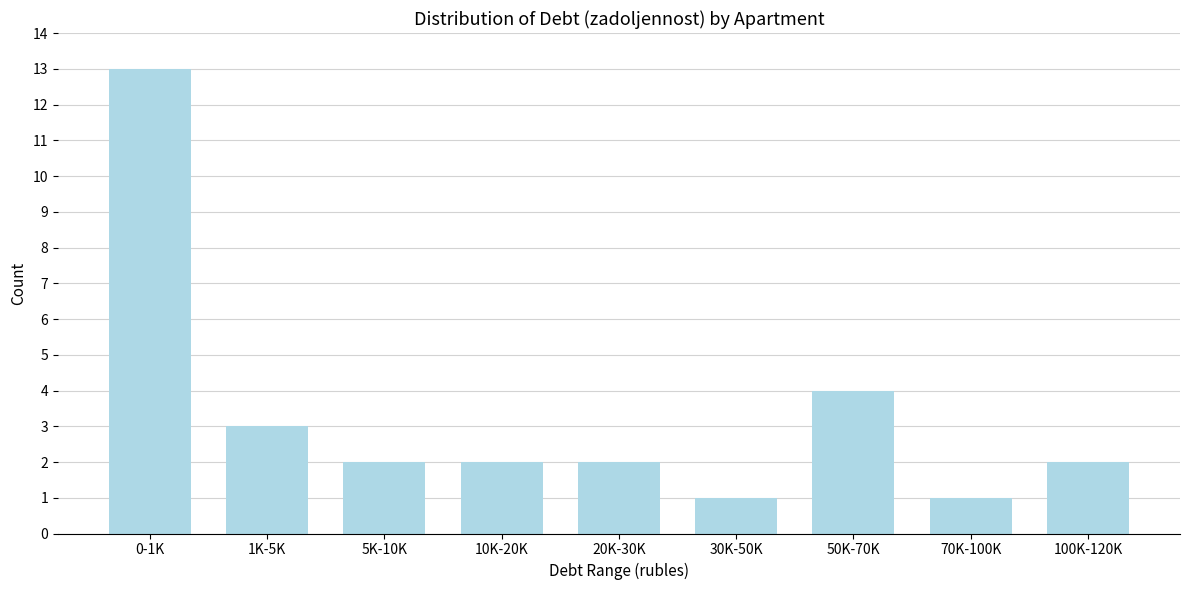

Reading left to right, what are all the values shown in this chart?

13	3	2	2	2	1	4	1	2